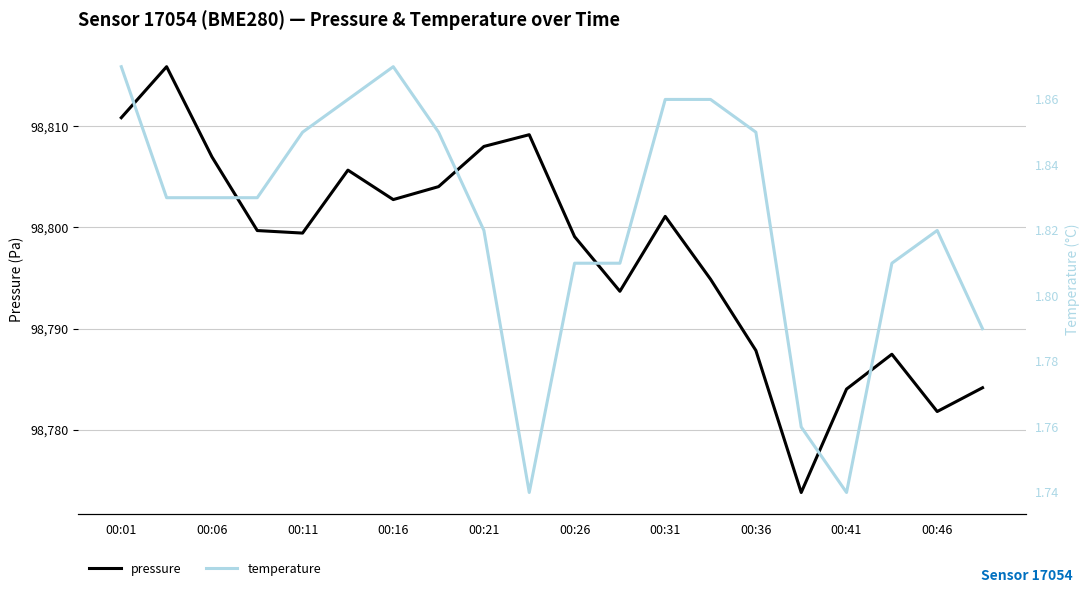

How many interior local valleys does the pressure series have?

5